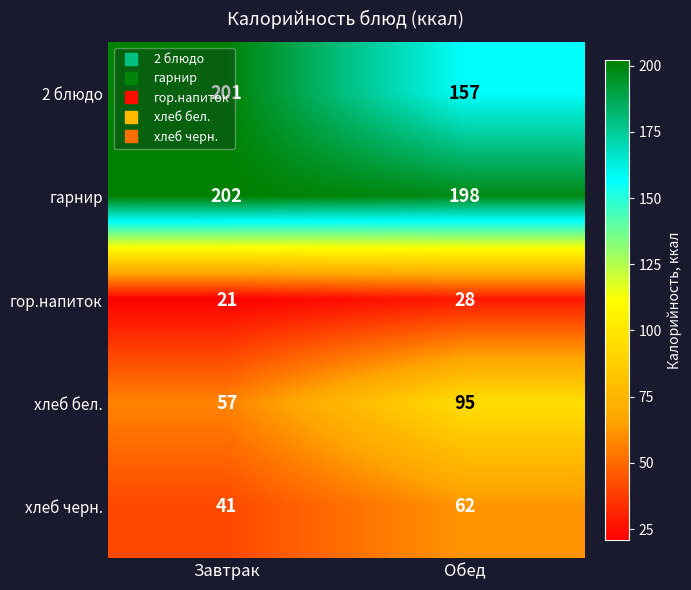

At which label does гарнир reach its minimum?

Обед